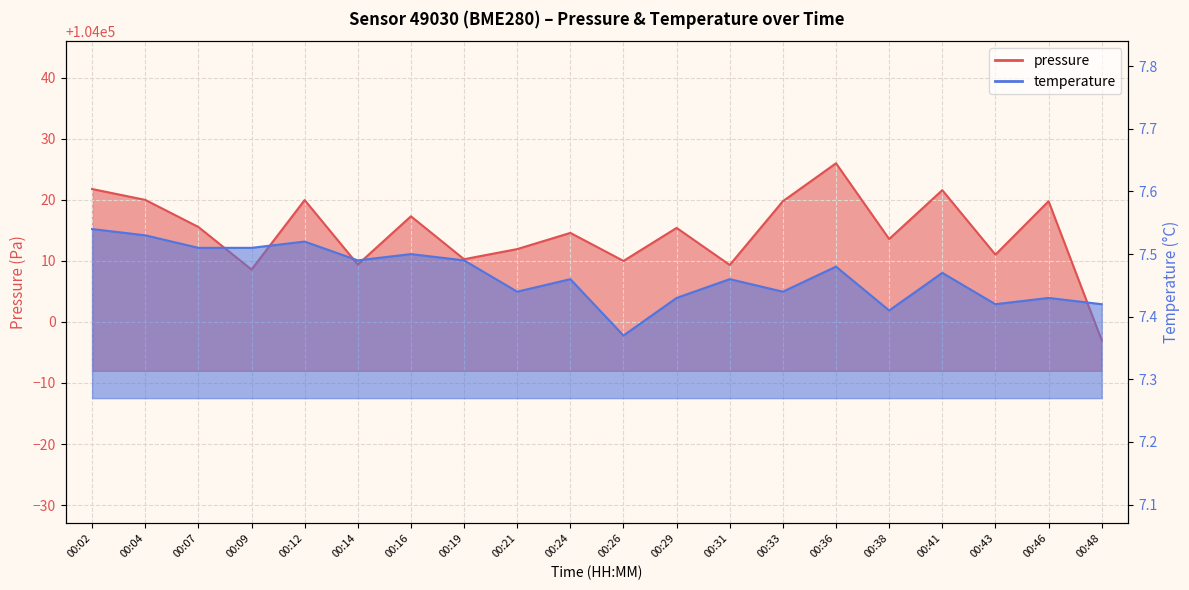

What is the value of the pressure point at the 1st from the left?

104021.8